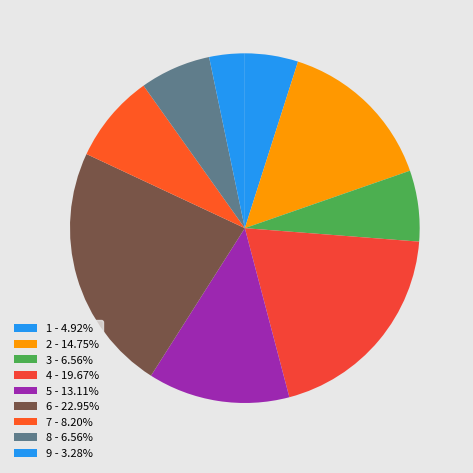

How many slices are in this pie chart?

9